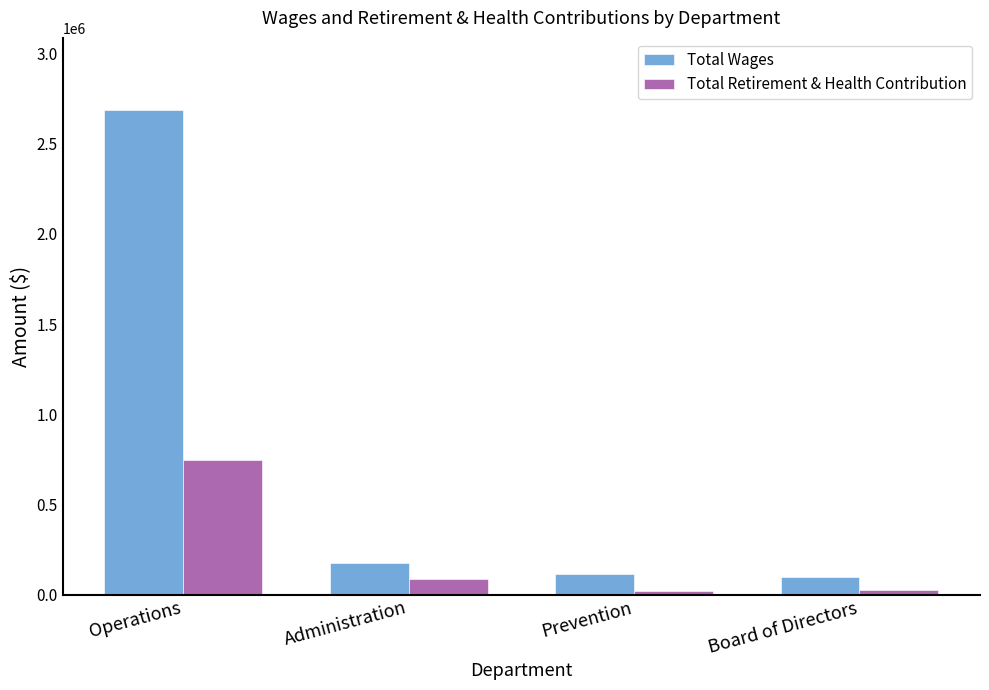

Are the bars grouped side by side (vs. stacked)?

Yes